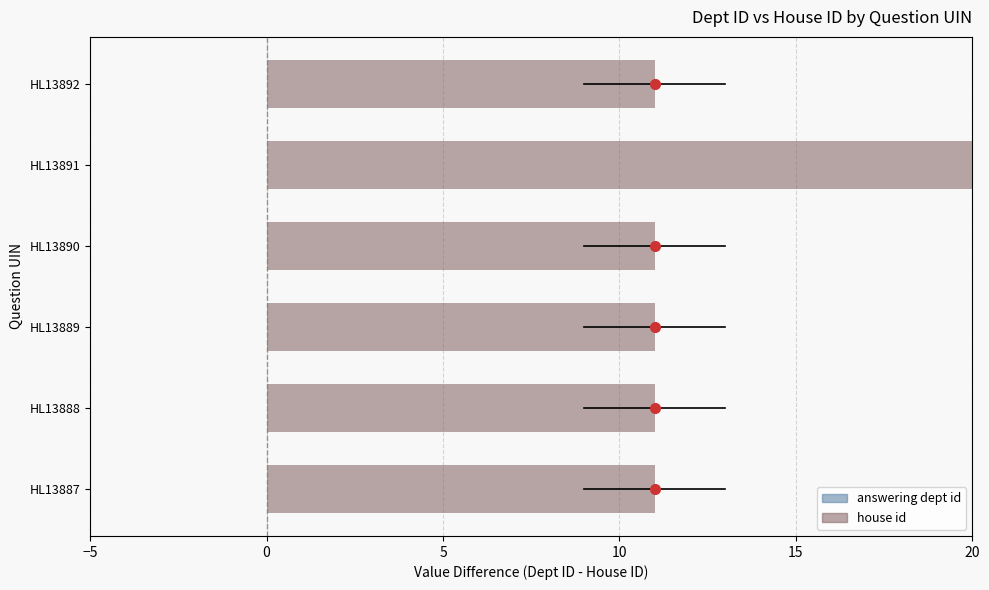

List the labels in order of value, smallest first.

HL13887, HL13888, HL13889, HL13890, HL13892, HL13891